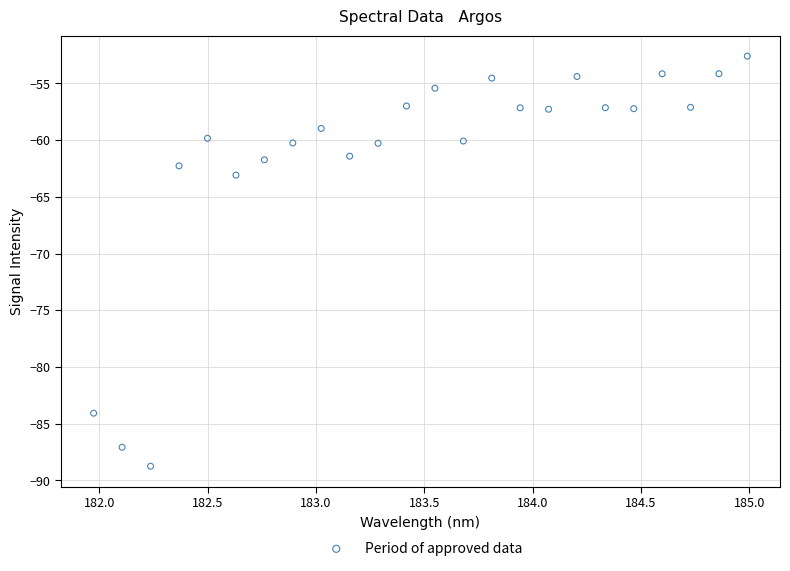

What Y value in the scatter plot is closest to -70?

-63.1